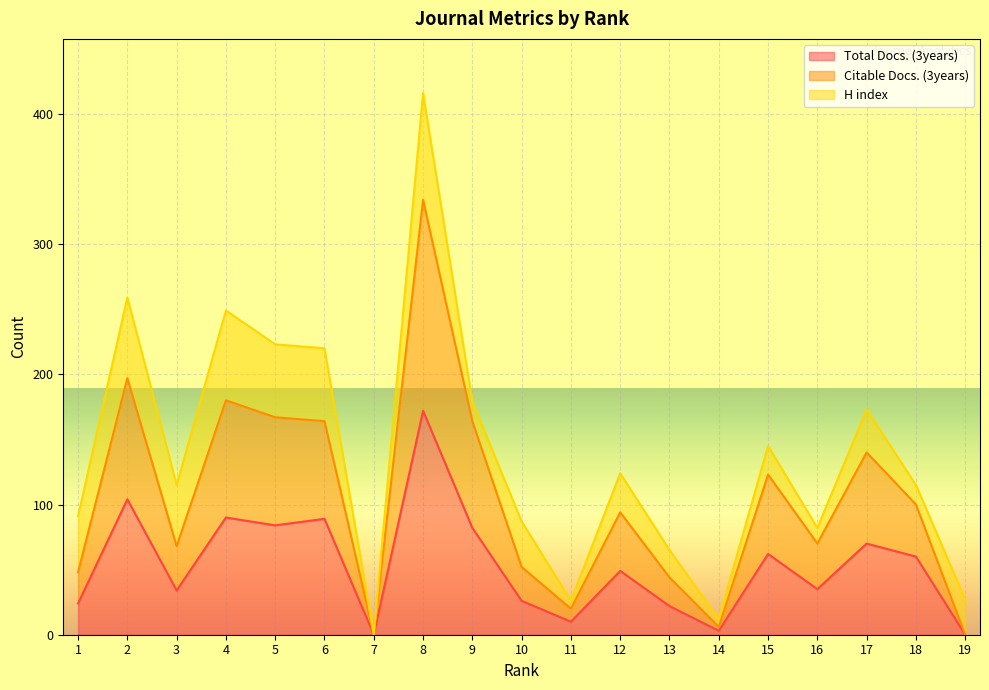

True or false: Citable Docs. (3years) and Total Docs. (3years) cross at least once.

False